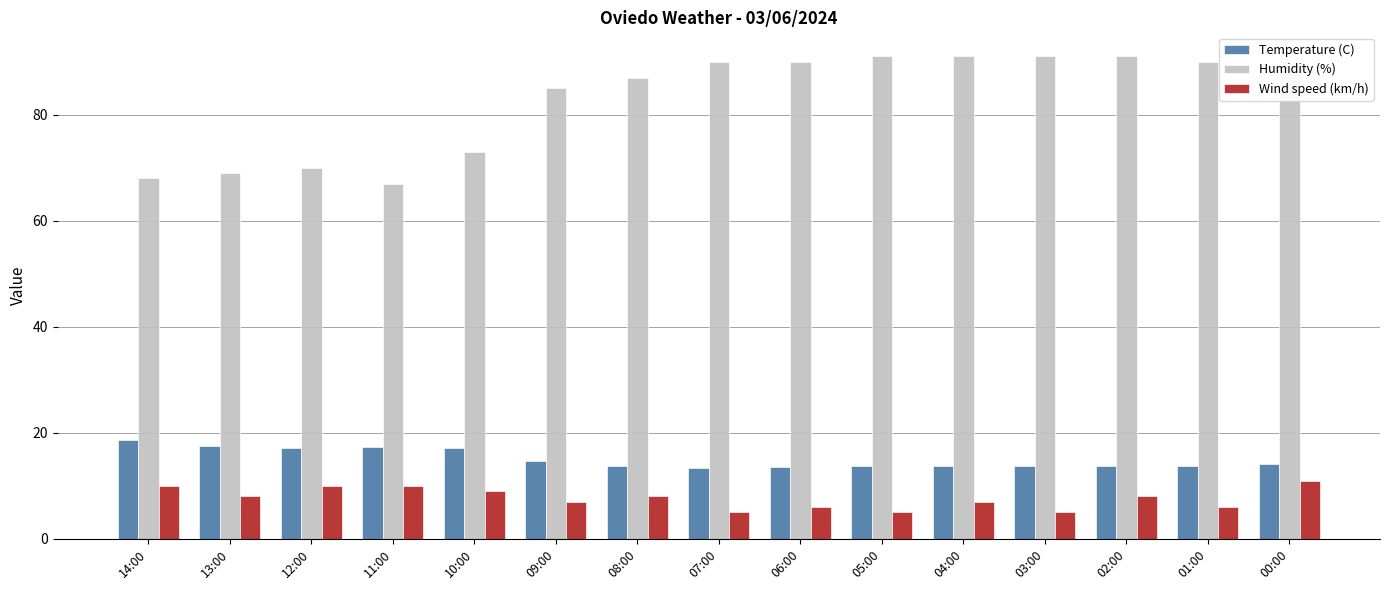

What is the maximum value shown in the chart?

91.0